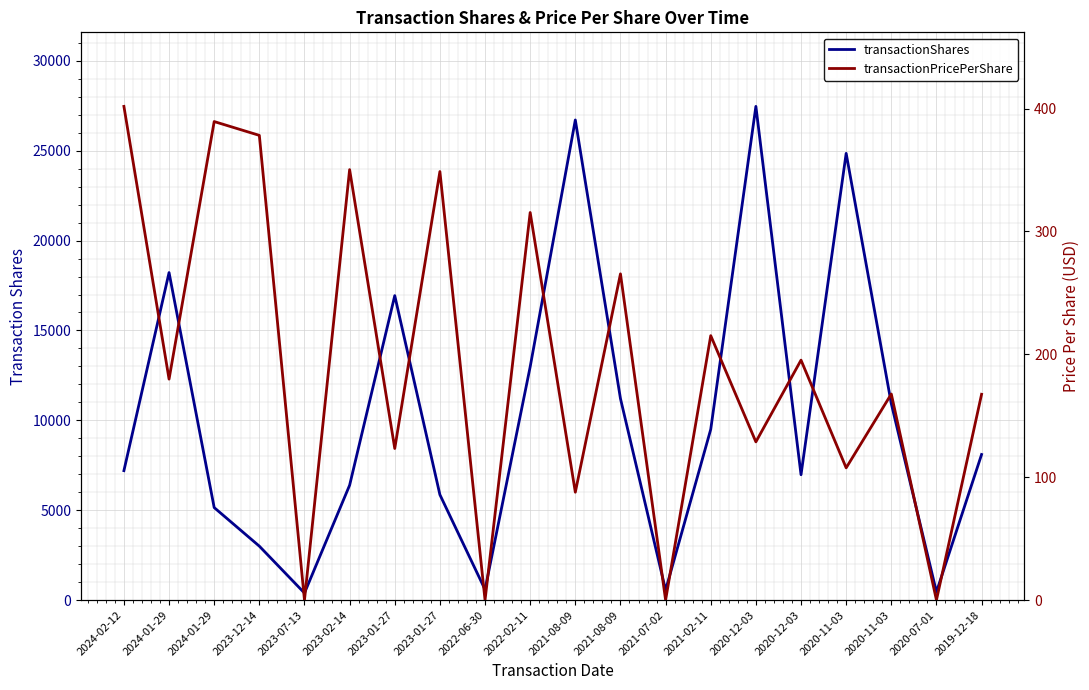

Reading left to right, what are all the values shown in this chart?

transactionShares: 7200.0	18220.0	5146.0	3000.0	391.0	6390.0	16938.0	5863.0	584.0	12981.0	26711.0	11210.0	554.0	9500.0	27466.0	6974.0	24853.0	10927.0	451.0	8100.0
transactionPricePerShare: 401.8	179.8	389.5	378.2	0.0	350.4	123.4	348.8	0.0	315.4	87.8	265.5	0.0	215.2	128.8	195.3	107.6	167.7	0.0	167.5